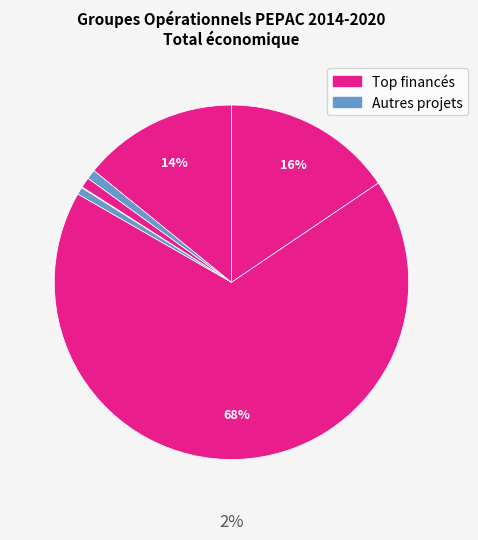

To the nearest percent, what percentage of the pie is VIGIASAN (2019)?

1%